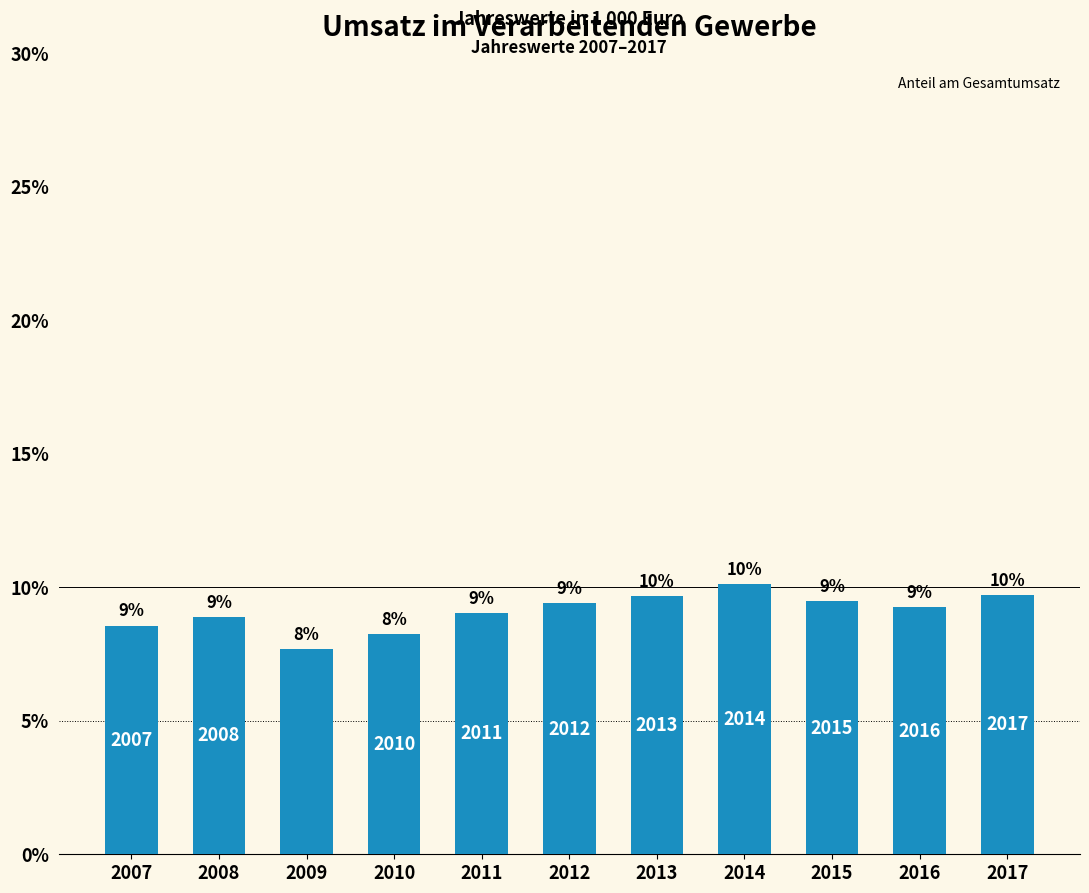

Does the chart contain any negative values?

No